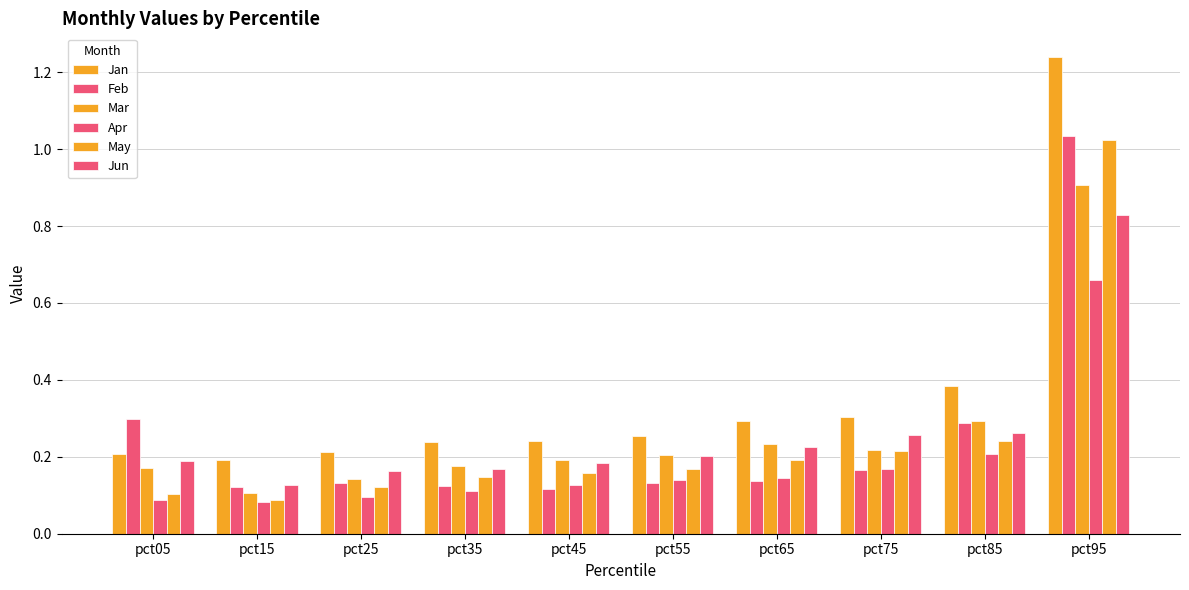

Does the chart contain any negative values?

No